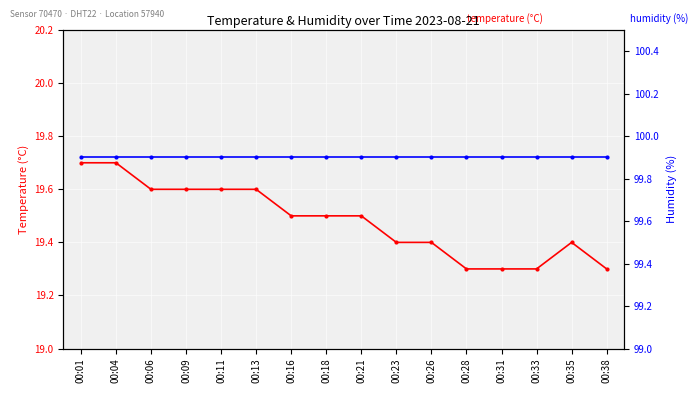

Is the value of temperature at 00:26 greater than the value of humidity at 00:21?

No